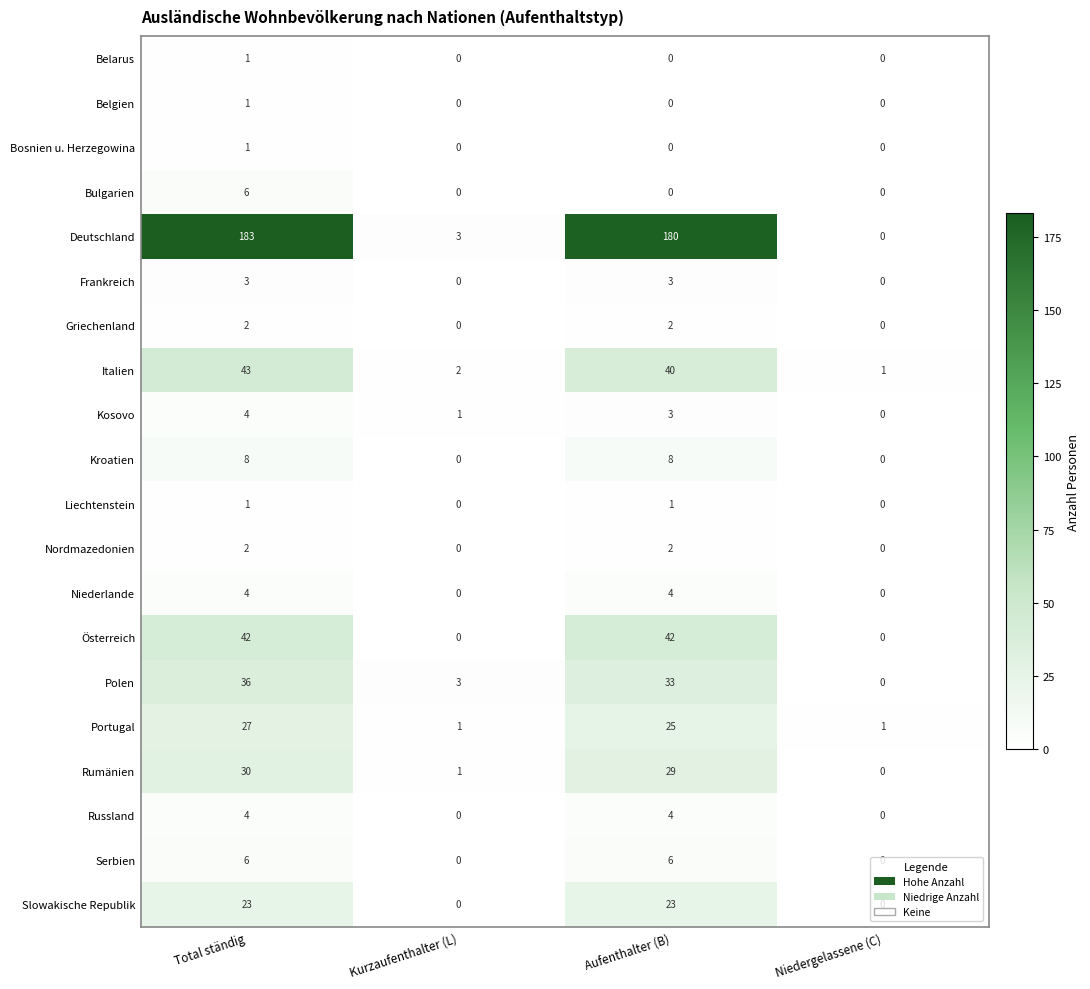

Where does the Italien series first go above 40?

Total ständig